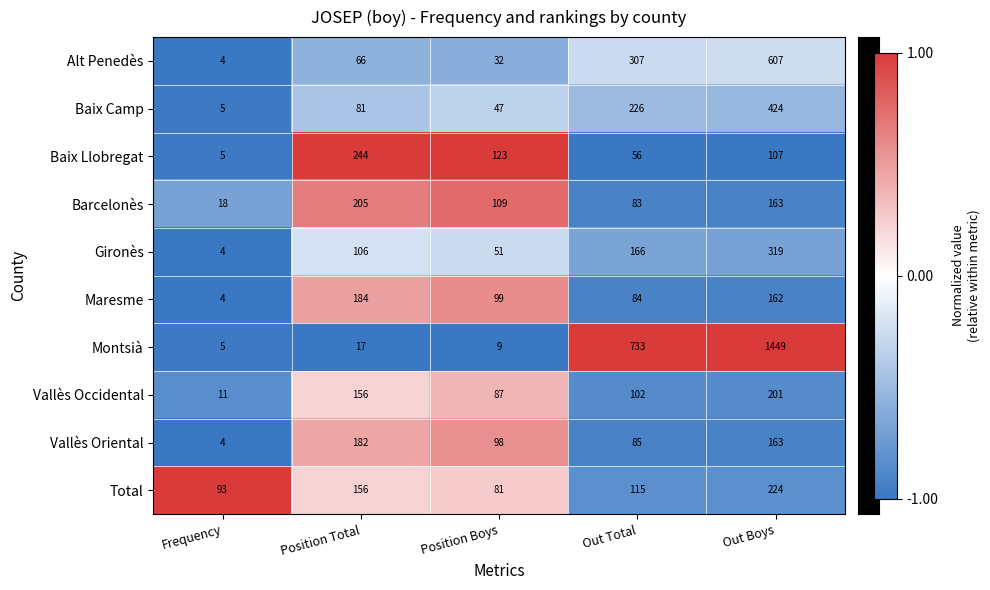

What is the total value across all series at Out Boys?

3819